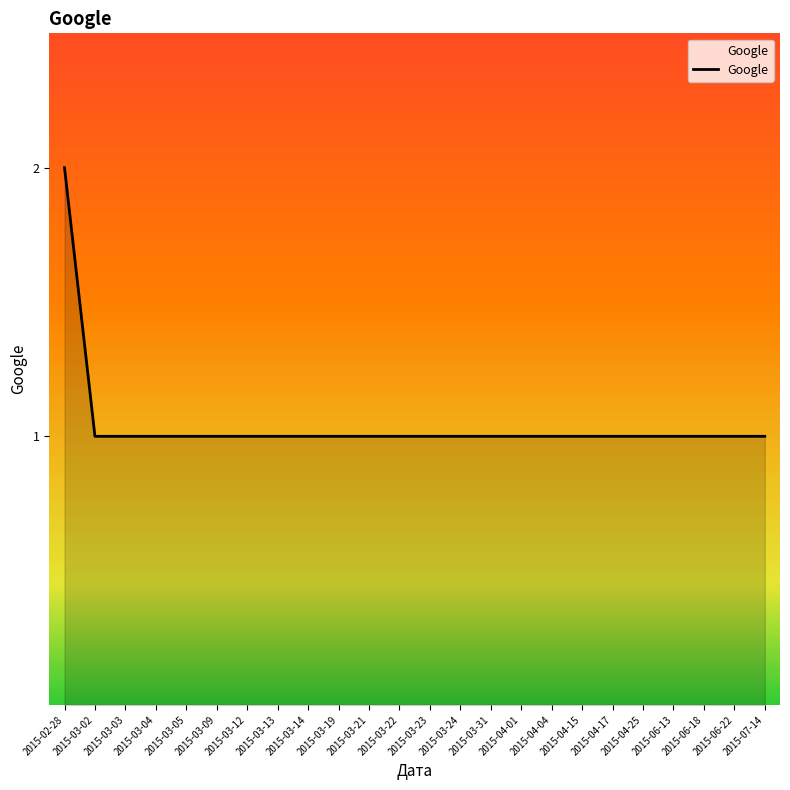

How many lines are shown in the chart?

1